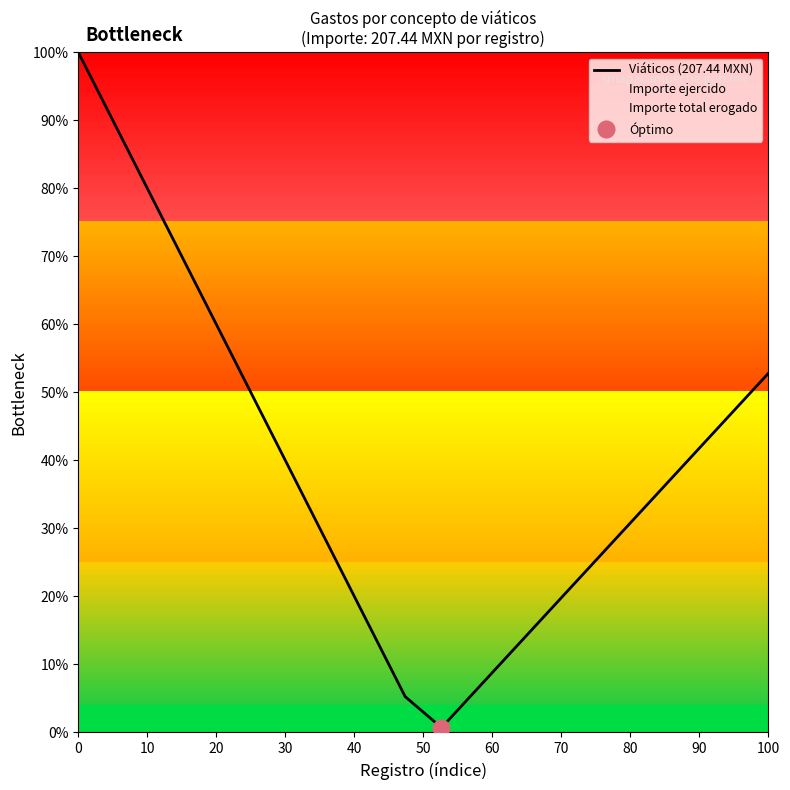

Rank the series by their average value, from highest to lowest.

Viáticos (207.44 MXN), Importe ejercido, Importe total erogado